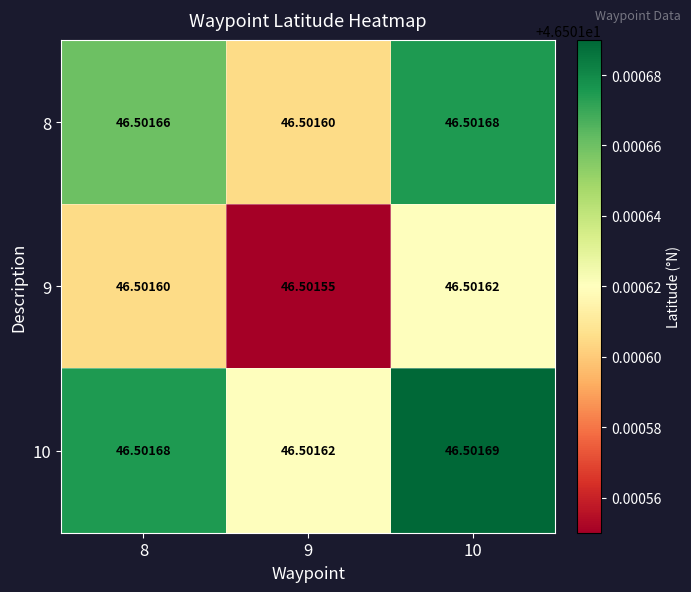

Is the value of 10 at 9 greater than the value of 8 at 8?

No